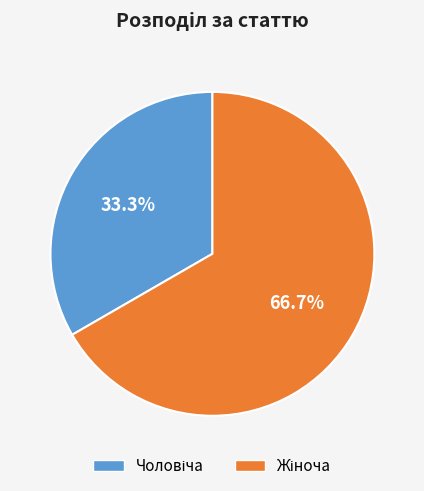

Count the number of slices in the pie.

2